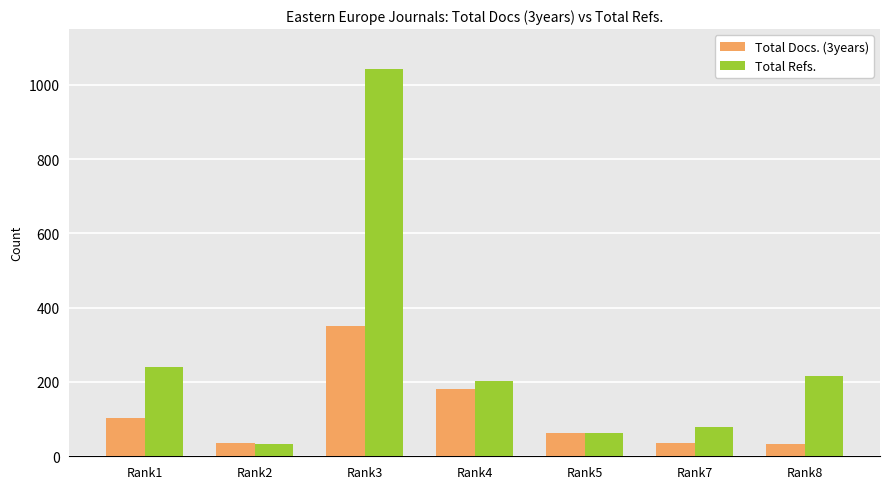

What is the difference between the second highest and minimum values in the Total Refs. series?

206